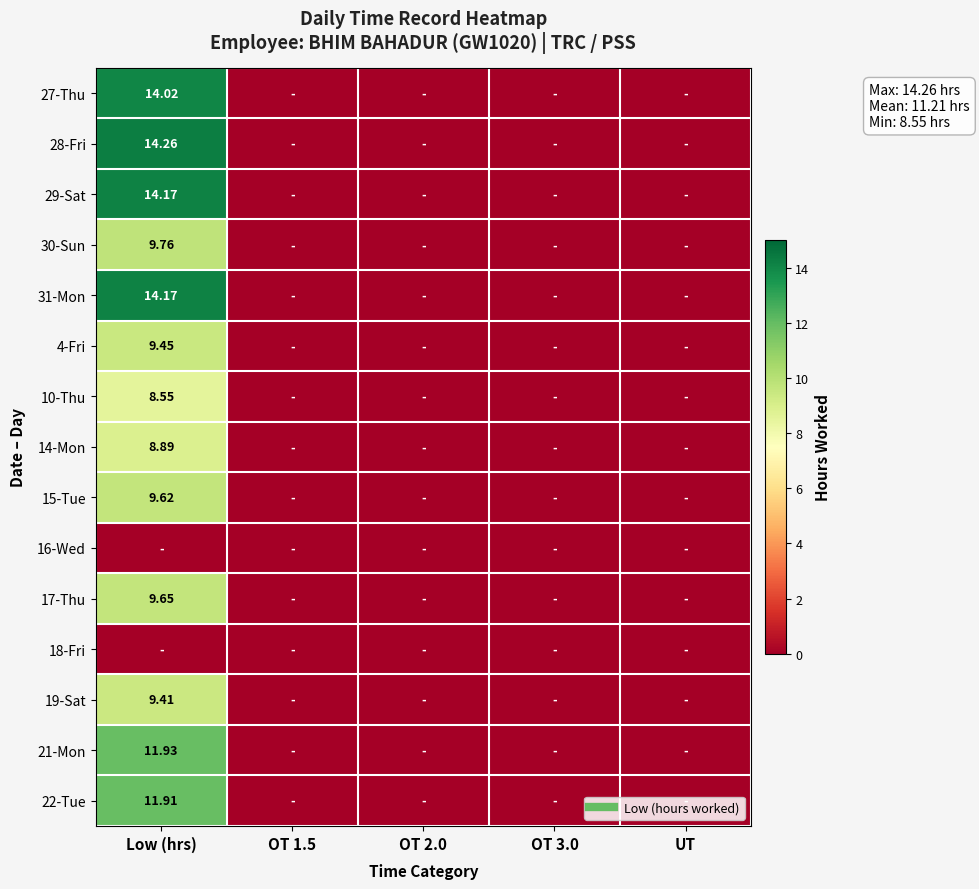

Between UT and OT 3.0, which is larger?

UT